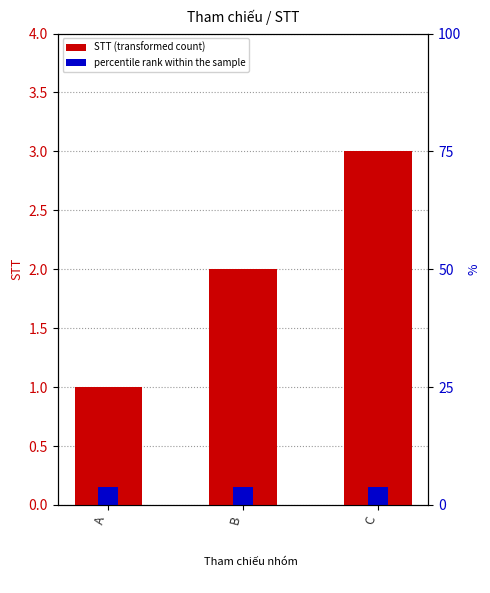

What is the approximate value at B?

2